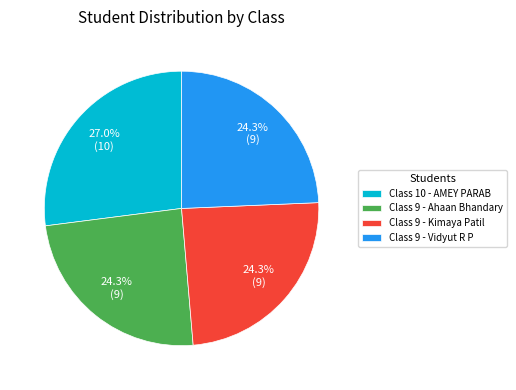

Is it true that Class 9 - Vidyut R P is 34% of the pie?

False